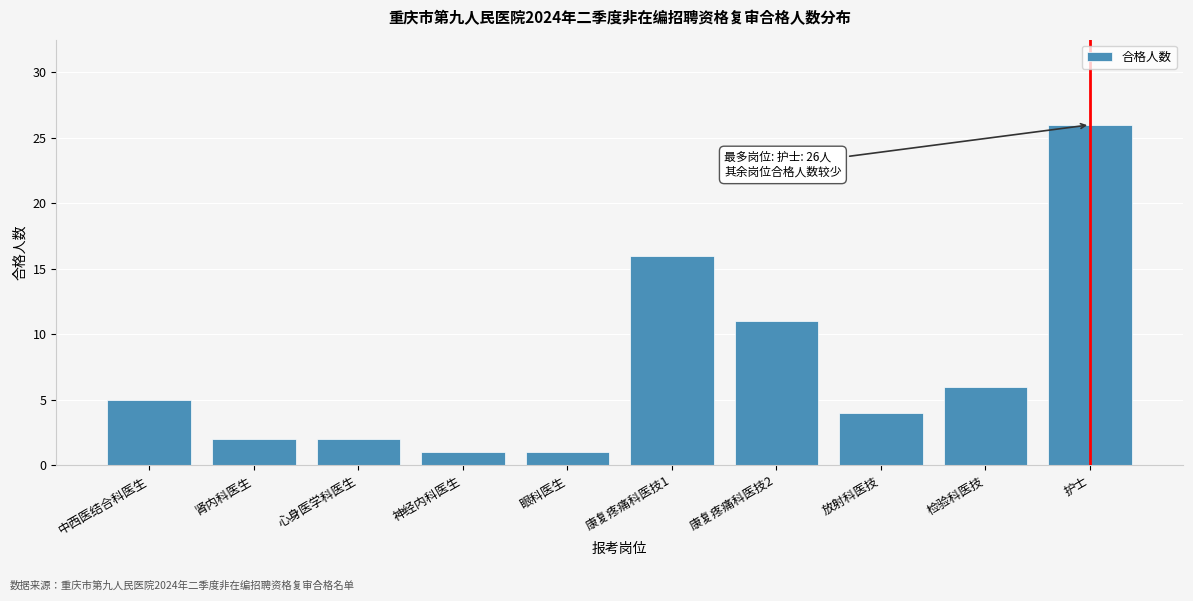

Reading left to right, transcribe all the data shown in this chart.

5	2	2	1	1	16	11	4	6	26